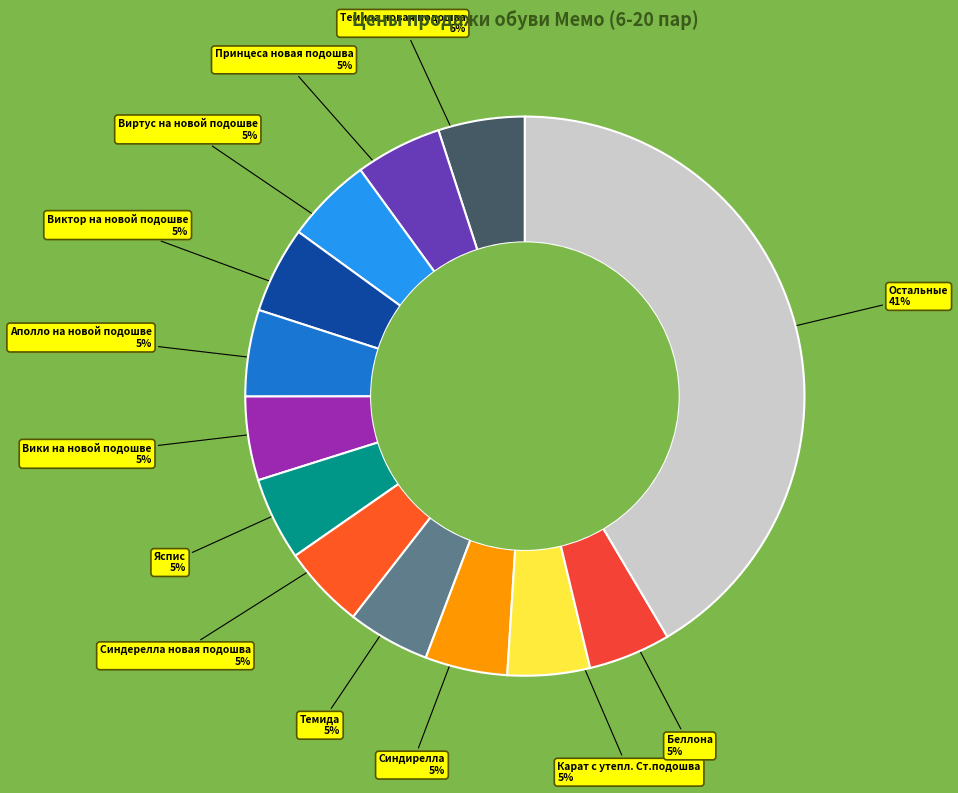

To the nearest percent, what is the average slice percentage?

8%